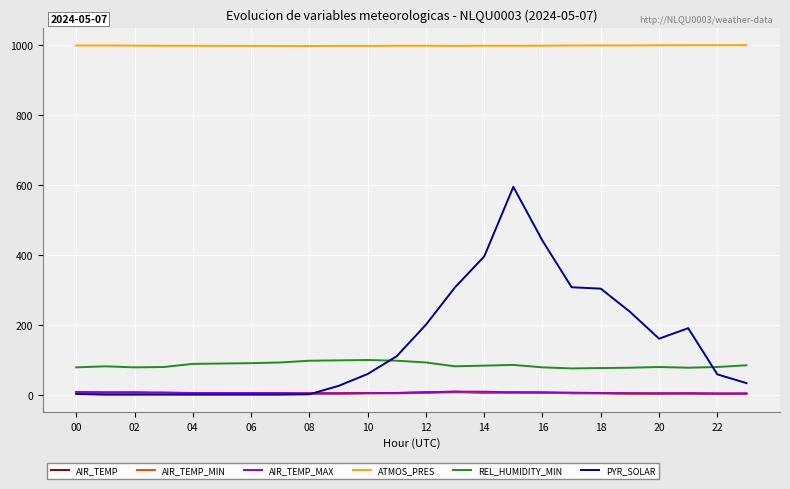

Does the chart display data point markers on the line(s)?

No